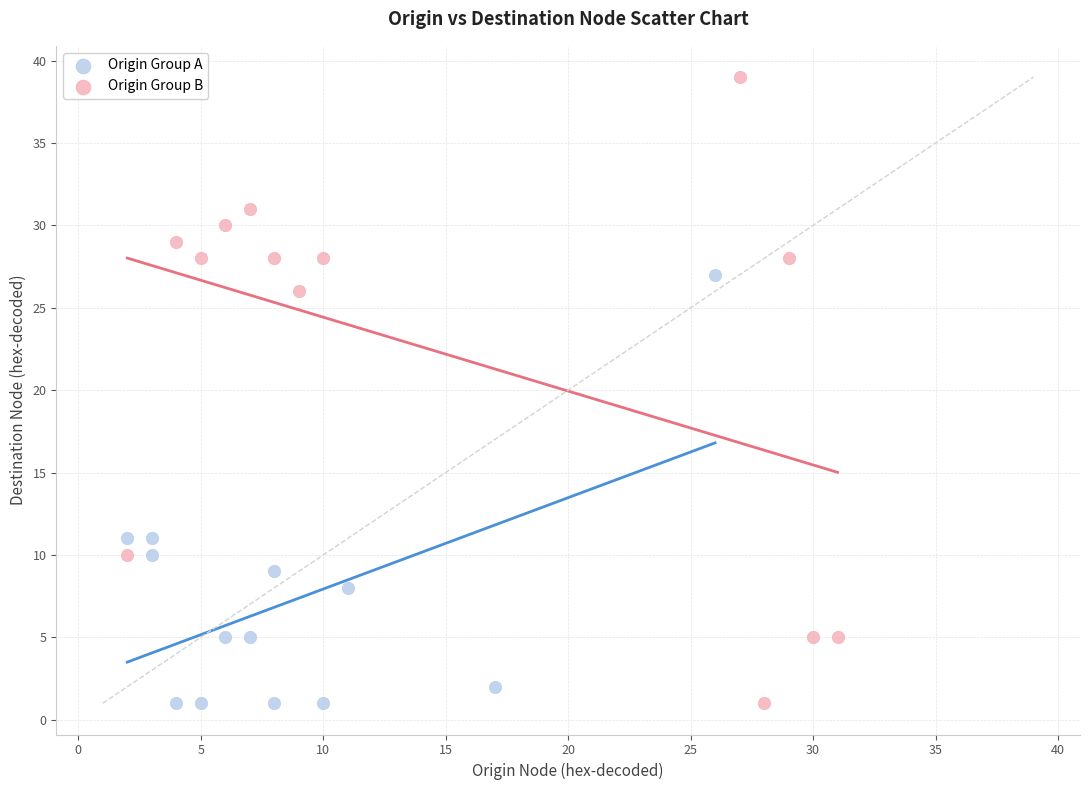

Which series has the largest Y range (max minus min)?

Origin Group B